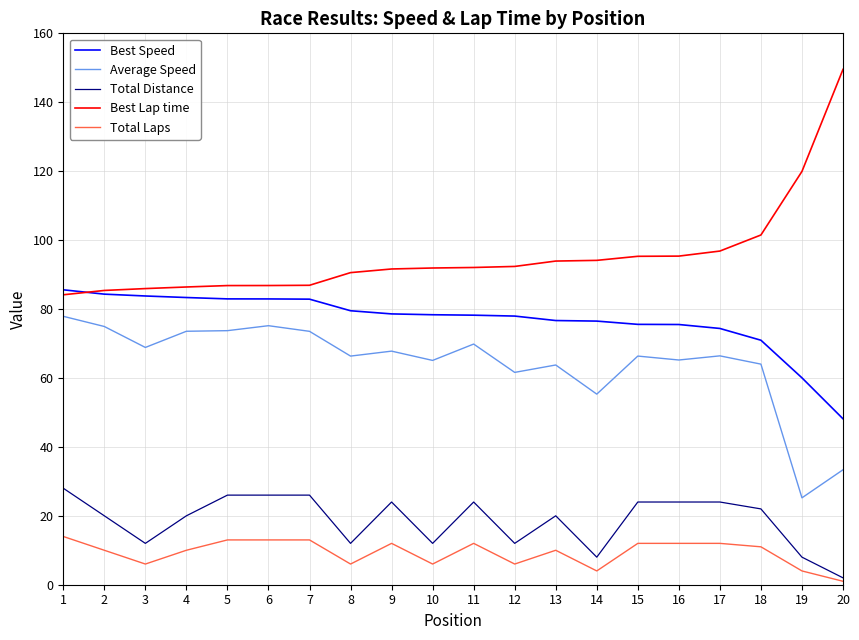

The Total Laps series shows 12.0 at 16. True or false?

True